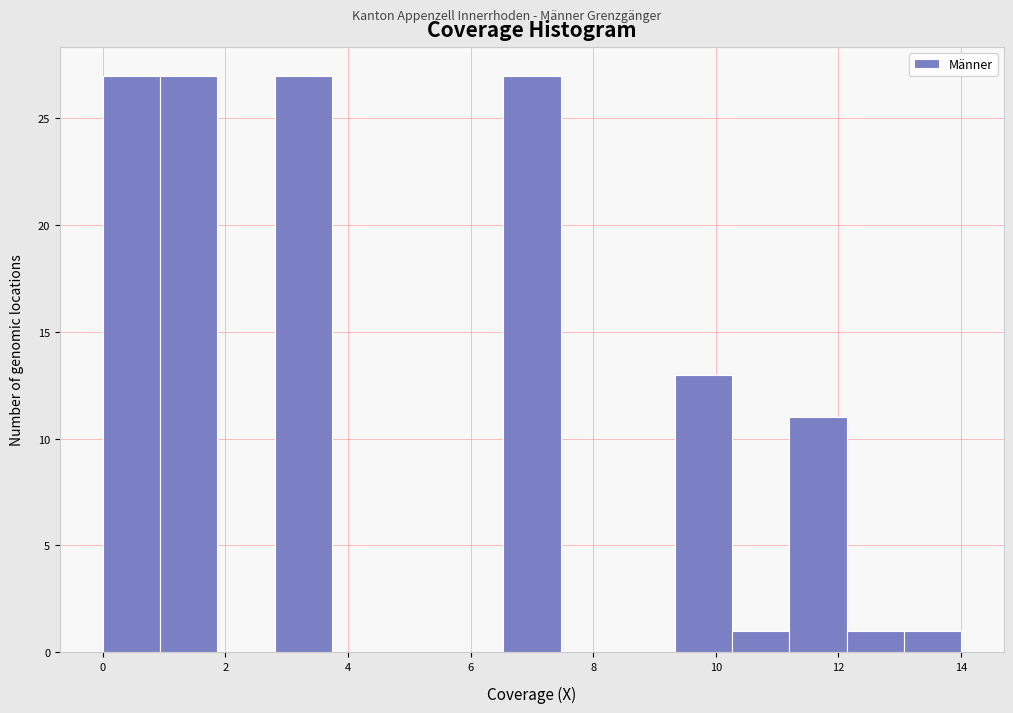

Reading left to right, transcribe this chart: for each bar, give the range it covers on the x-axis and its height. Neither the bar edges nor the heights are printed on the chart, so give them approximately, as read against the axes.

0.0 to 1.0: 27
1.0 to 1.8: 27
1.8 to 2.8: 0
2.8 to 3.8: 27
3.8 to 4.6: 0
4.6 to 5.6: 0
5.6 to 6.6: 0
6.6 to 7.4: 27
7.4 to 8.4: 0
8.4 to 9.4: 0
9.4 to 10.2: 13
10.2 to 11.2: 1
11.2 to 12.2: 11
12.2 to 13.0: 1
13.0 to 14.0: 1